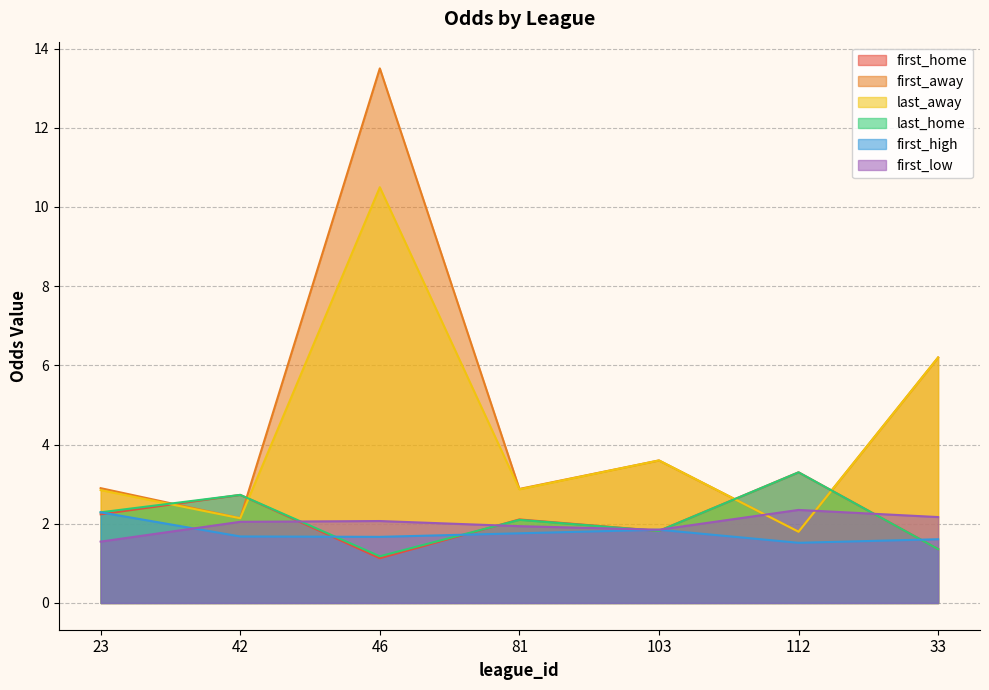

Does the chart display data point markers on the line(s)?

No